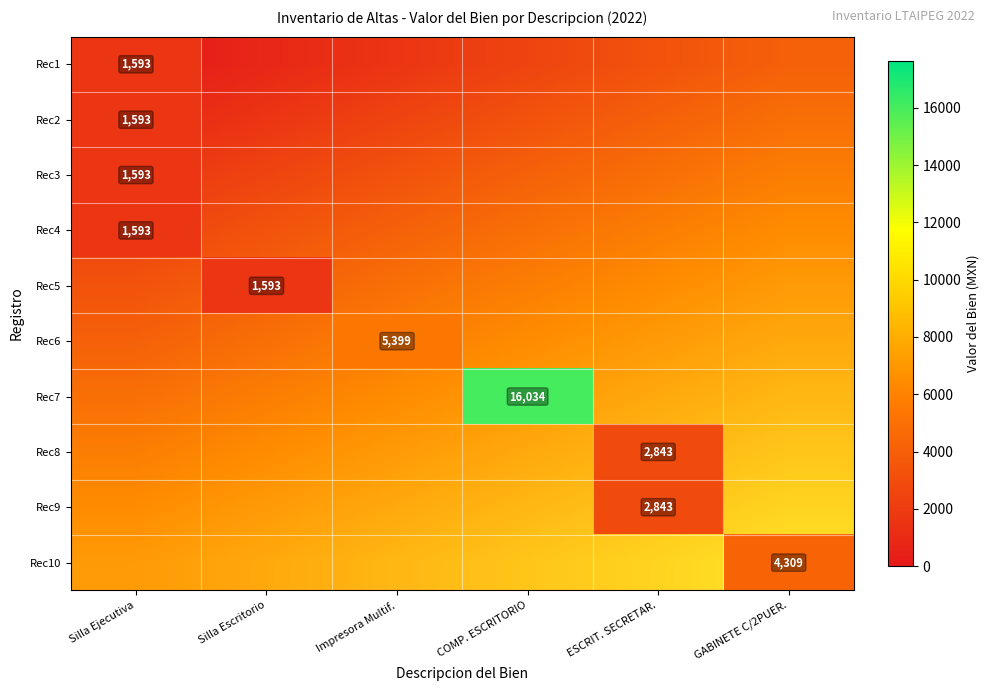

Which label corresponds to the largest value in the chart?

COMP. ESCRITORIO